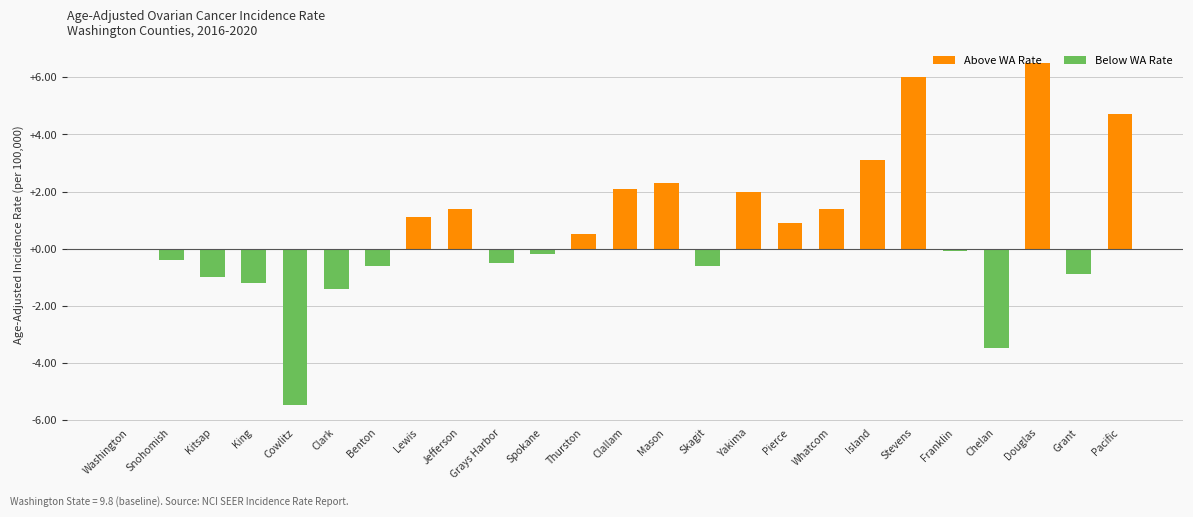

What is the change in value from Benton to Island?

+3.7